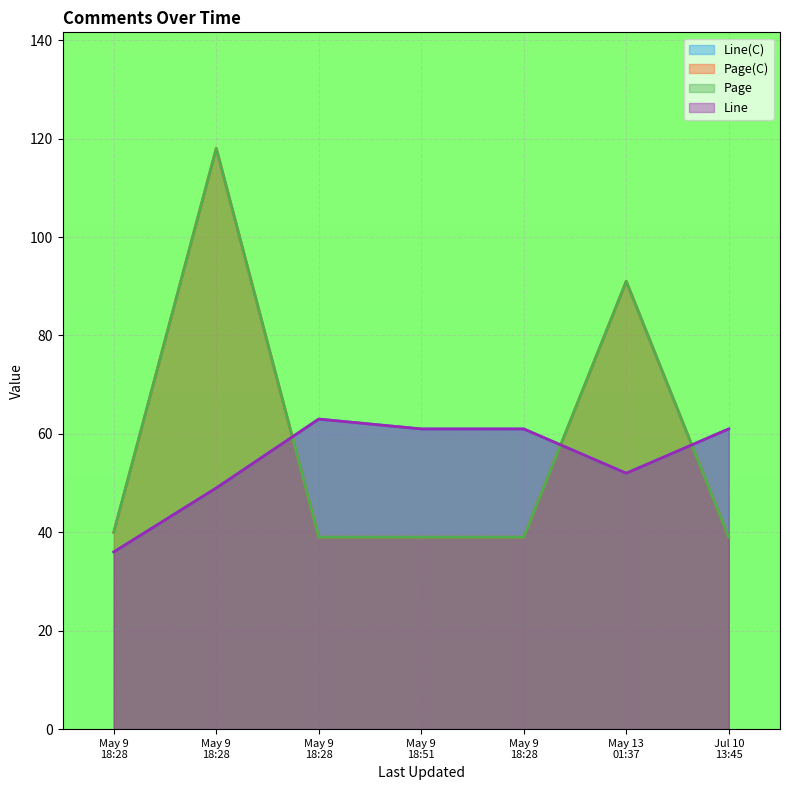

At how many categories does at least one series exceed 71?

2